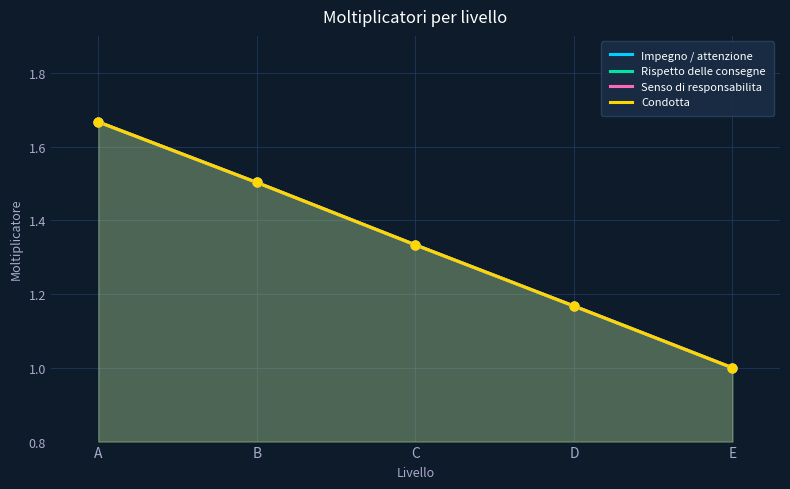

At which category is the sum across all series the highest?

A